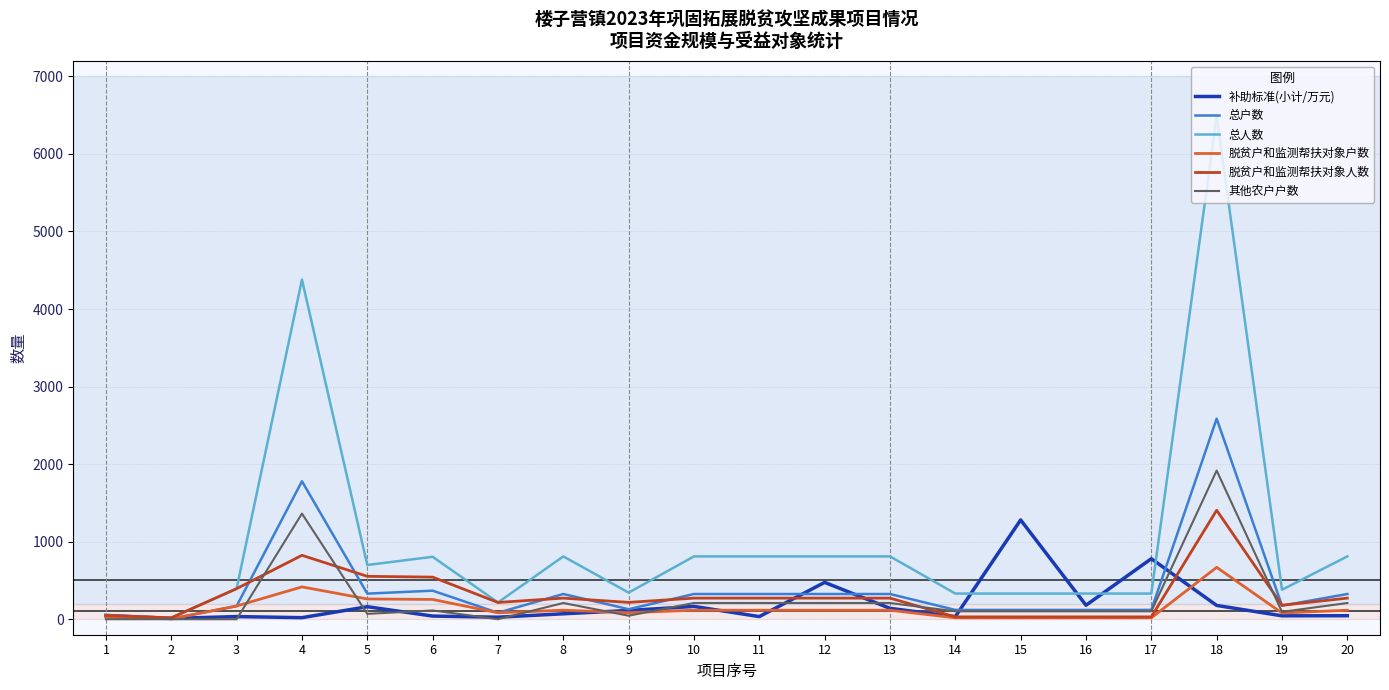

The value of 补助标准(小计/万元) at 19 is 43.8. True or false?

True